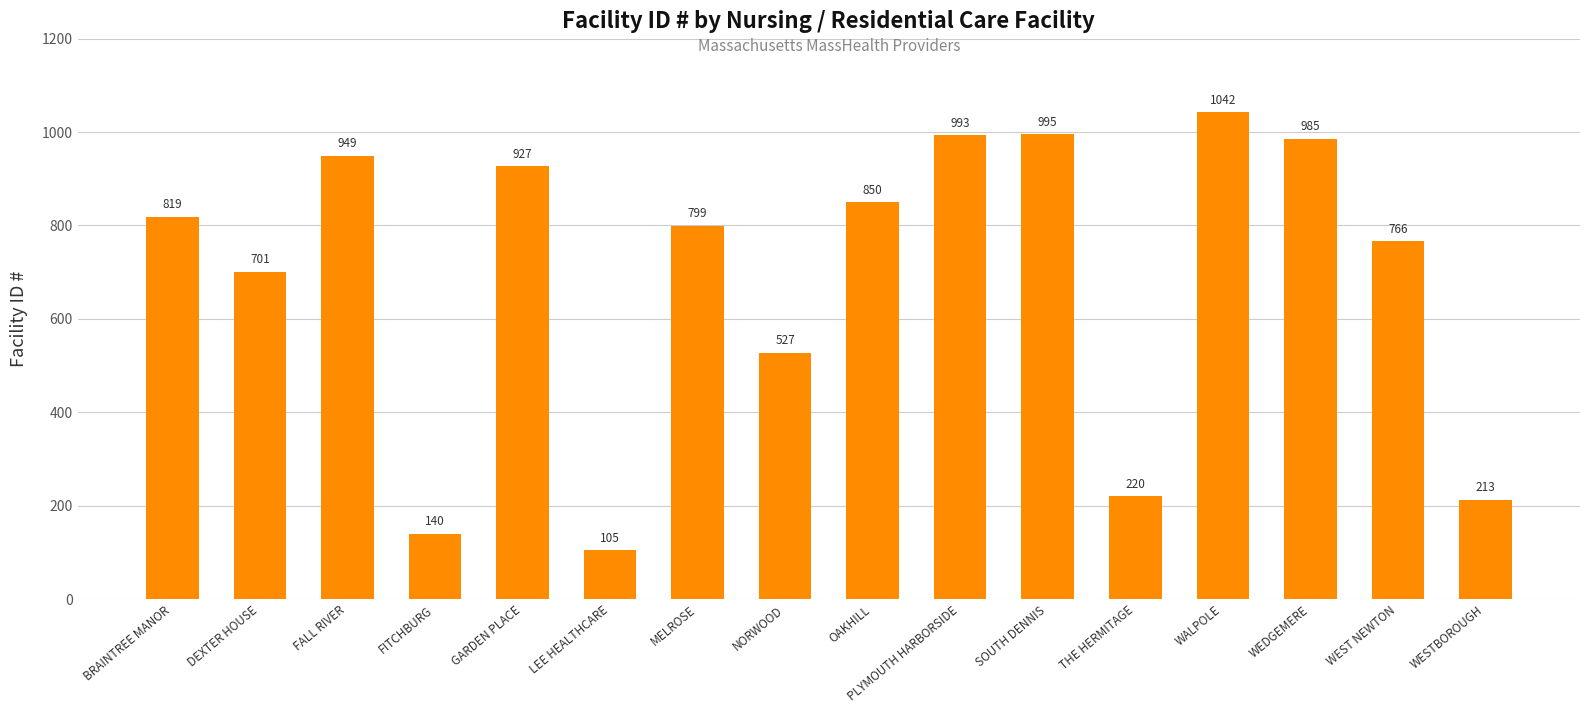

At which label is the value closest to 573?

NORWOOD